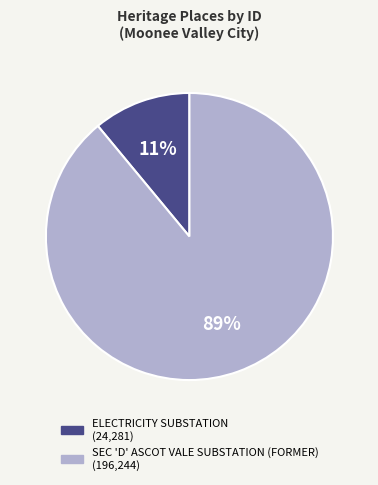

What percentage is the SEC 'D' ASCOT VALE SUBSTATION (FORMER) slice, to the nearest percent?

89%